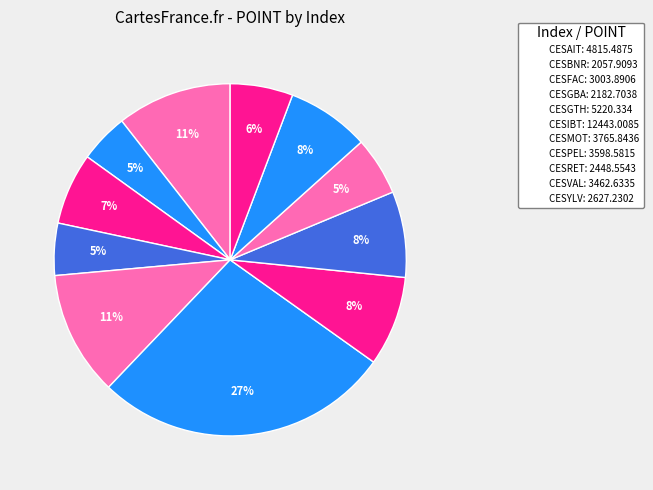

How many slices are in this pie chart?

11